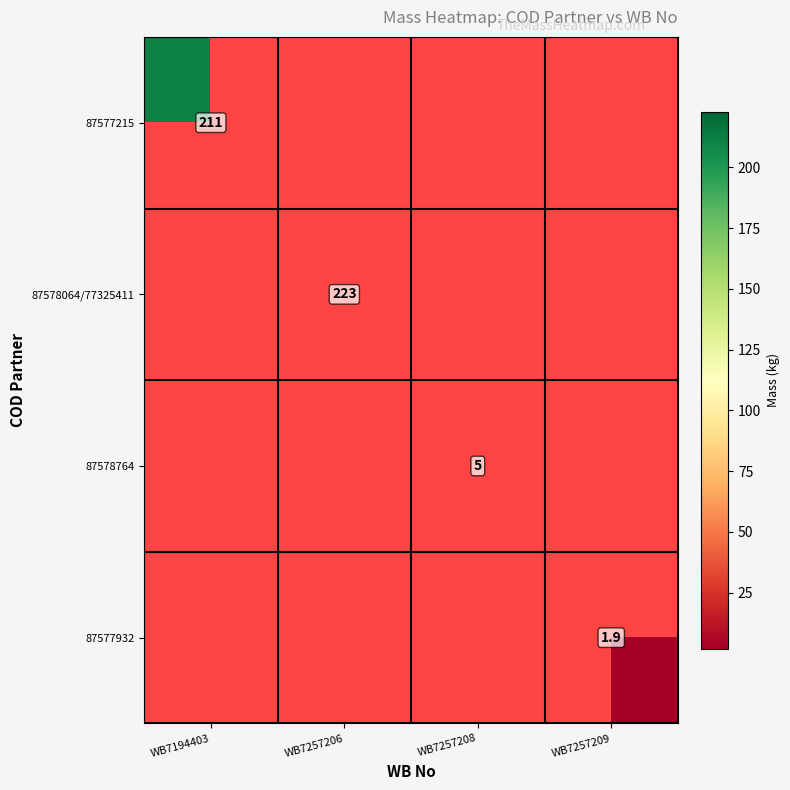

Is it true that 87578764 equals 5.0 at WB7257208?

True